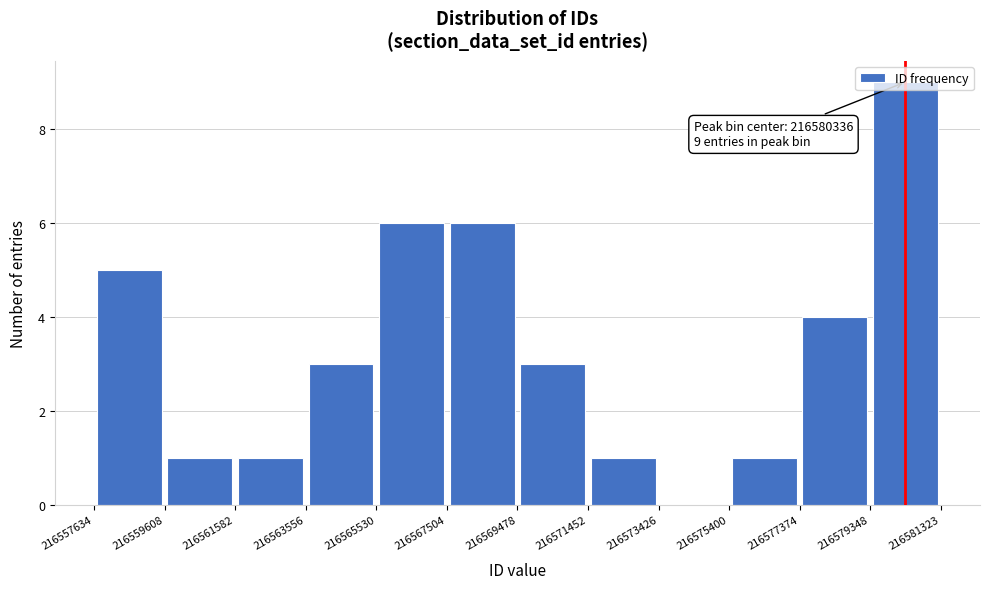

Which range on the x-axis has the tallest bar?

216579348 to 216581323